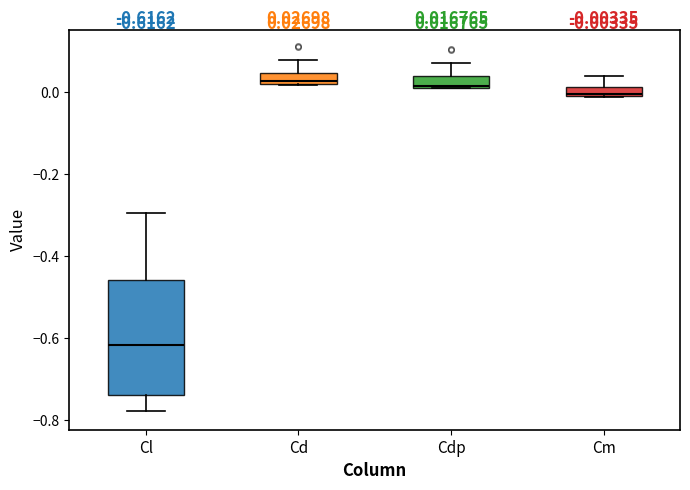

Which box is the tallest, from its lower edge to its upper edge?

Cl